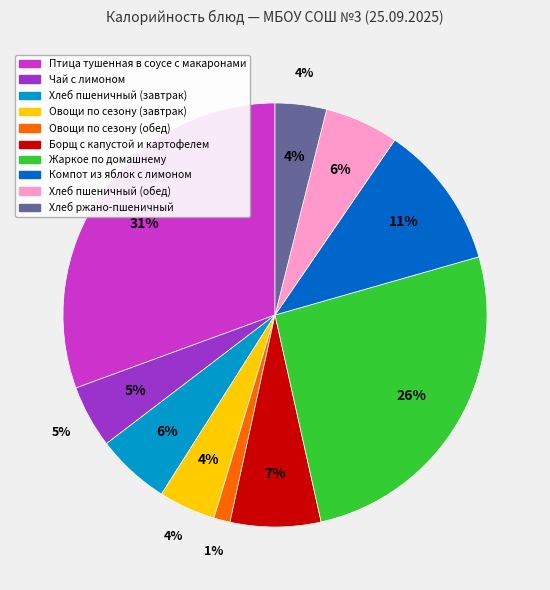

Does Хлеб пшеничный (обед) account for over 50% of the chart?

No